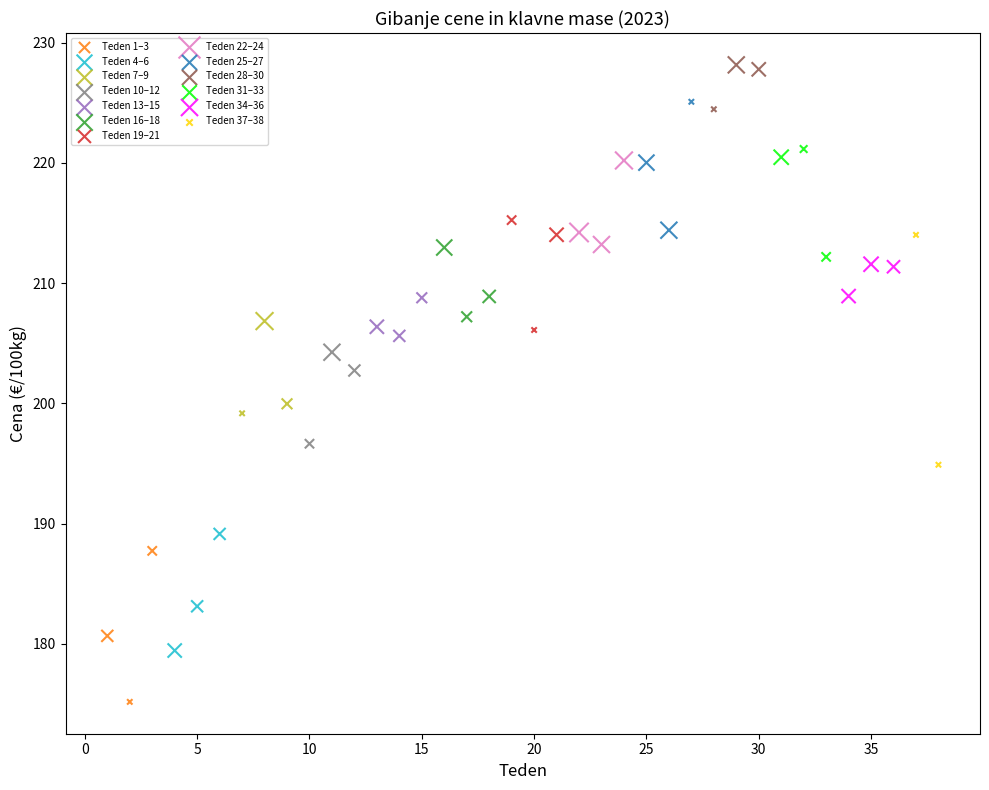

What are all the series names shown in the legend?

Teden 1–3, Teden 4–6, Teden 7–9, Teden 10–12, Teden 13–15, Teden 16–18, Teden 19–21, Teden 22–24, Teden 25–27, Teden 28–30, Teden 31–33, Teden 34–36, Teden 37–38